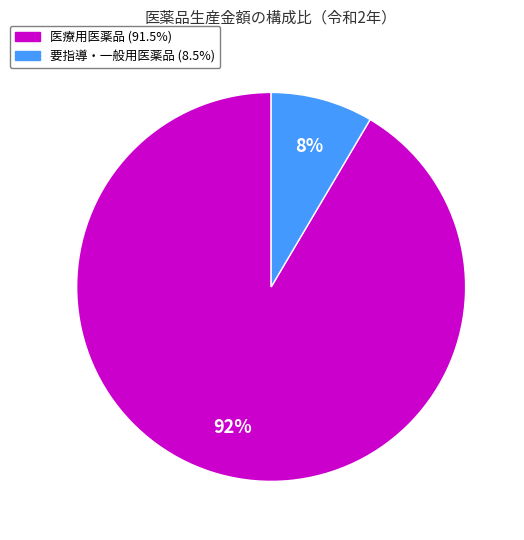

To the nearest percent, what is the average slice percentage?

50%